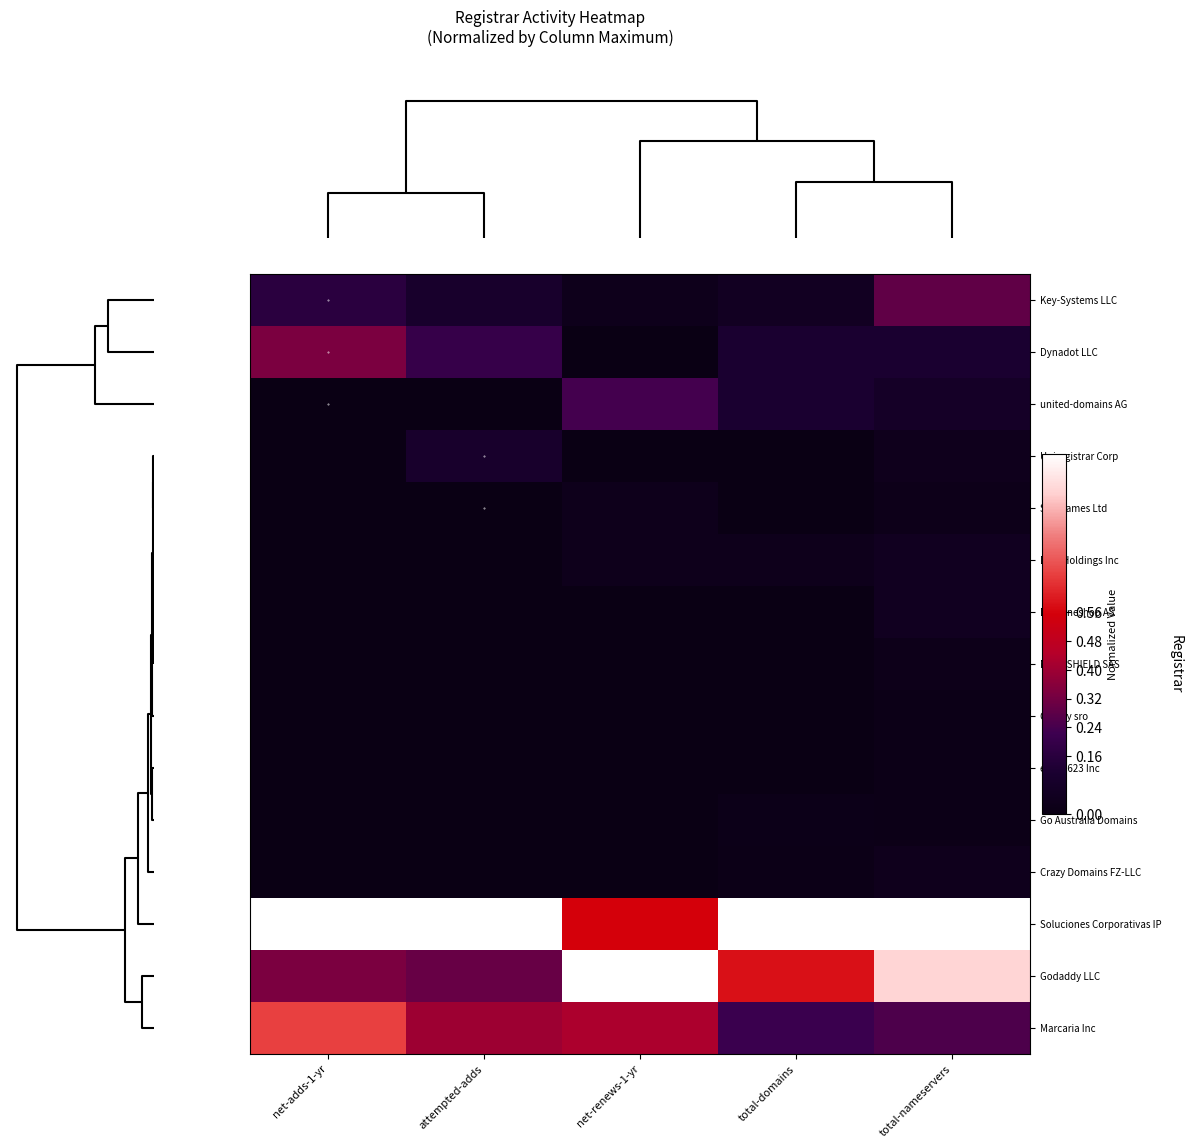

How many categories are shown in the chart?

5